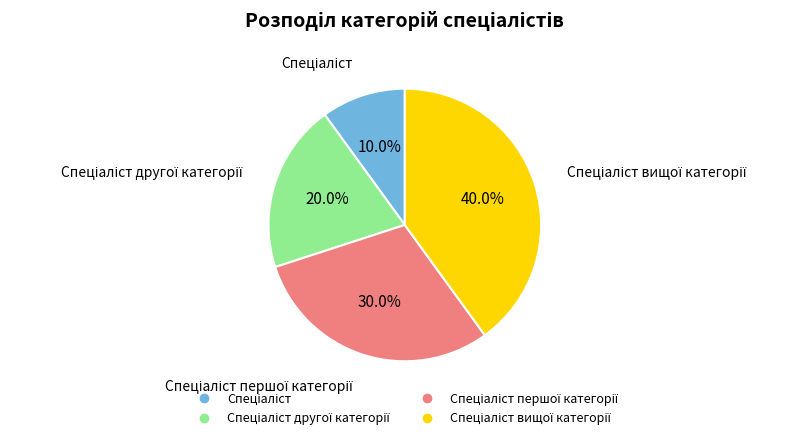

Is there any slice that represents more than half of the pie?

No